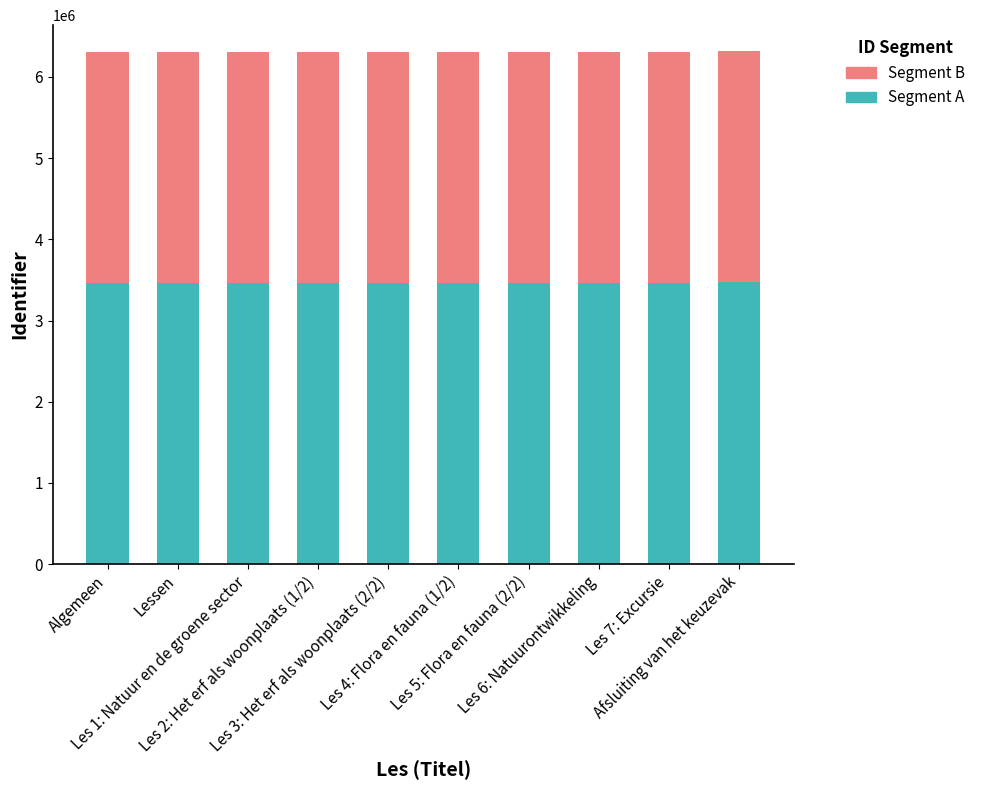

What is the lowest value of the Segment A series?

3467944